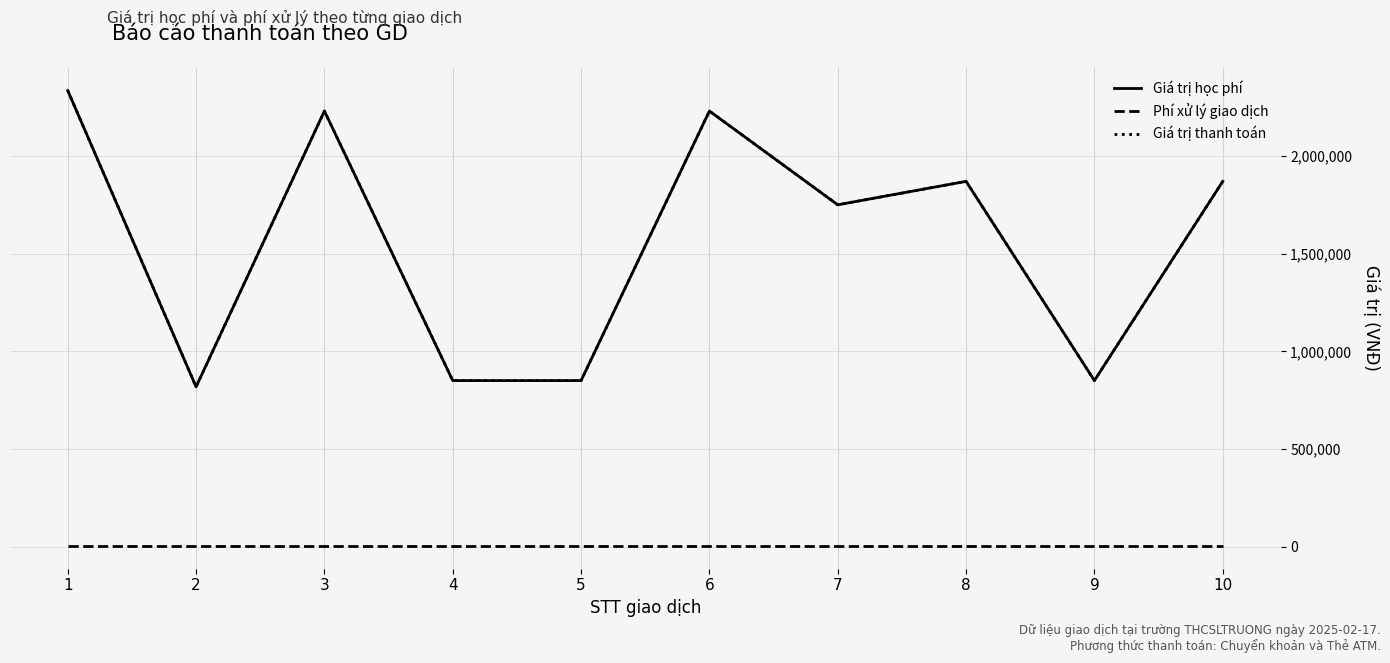

Is this an area chart (filled region under the line)?

No